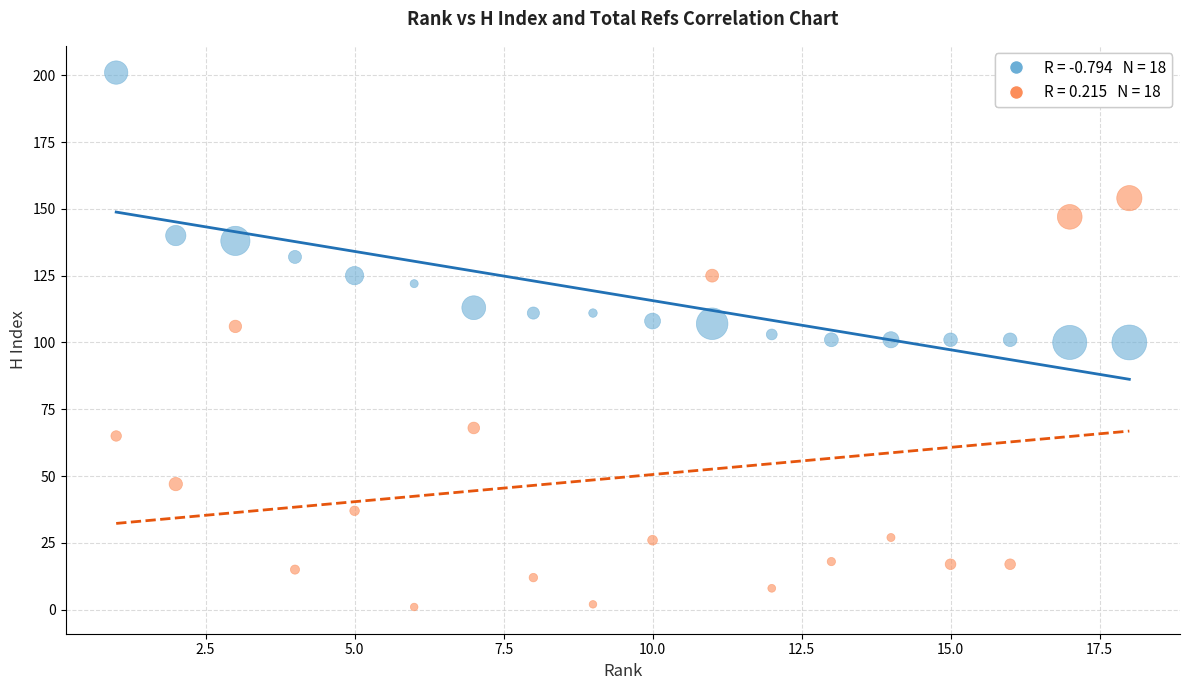

Across all data points, what is the range of X values (max minus min)?

17